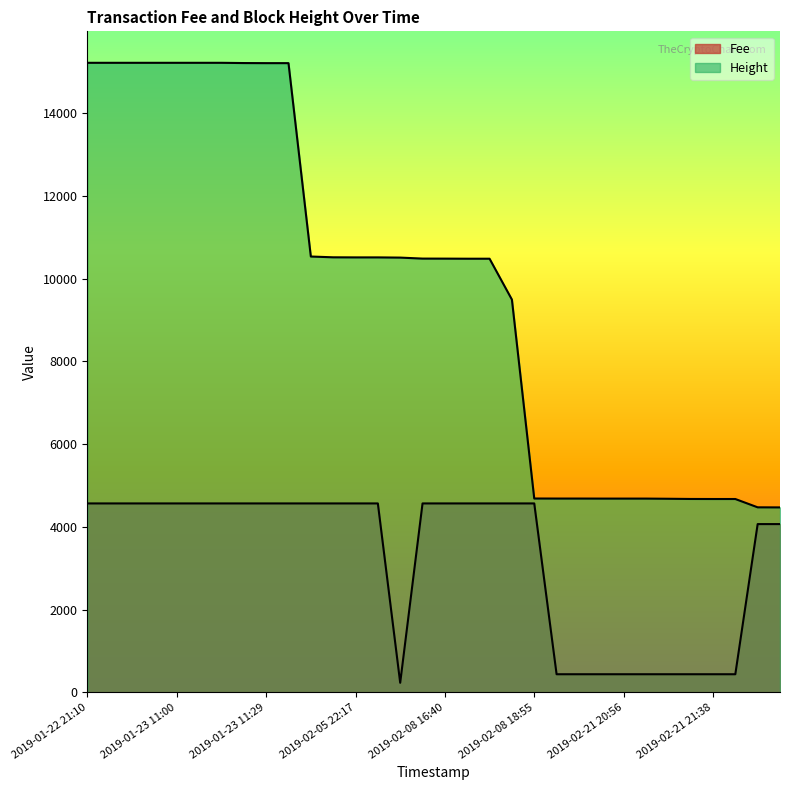

The Fee series shows 435.9 at 2019-02-21 20:54. True or false?

True